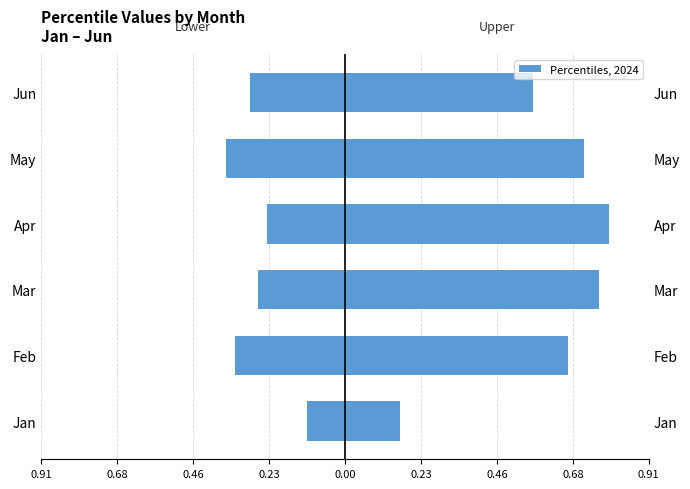

Reading left to right, what are all the values shown in this chart?

Lower pct (05–45): -0.1	-0.3	-0.3	-0.2	-0.4	-0.3
Upper pct (55–95): 0.2	0.7	0.8	0.8	0.7	0.6